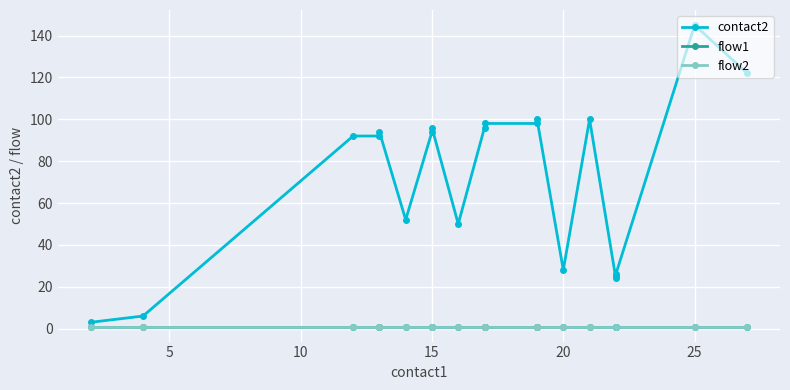

What is the total value across all series at 10?

94